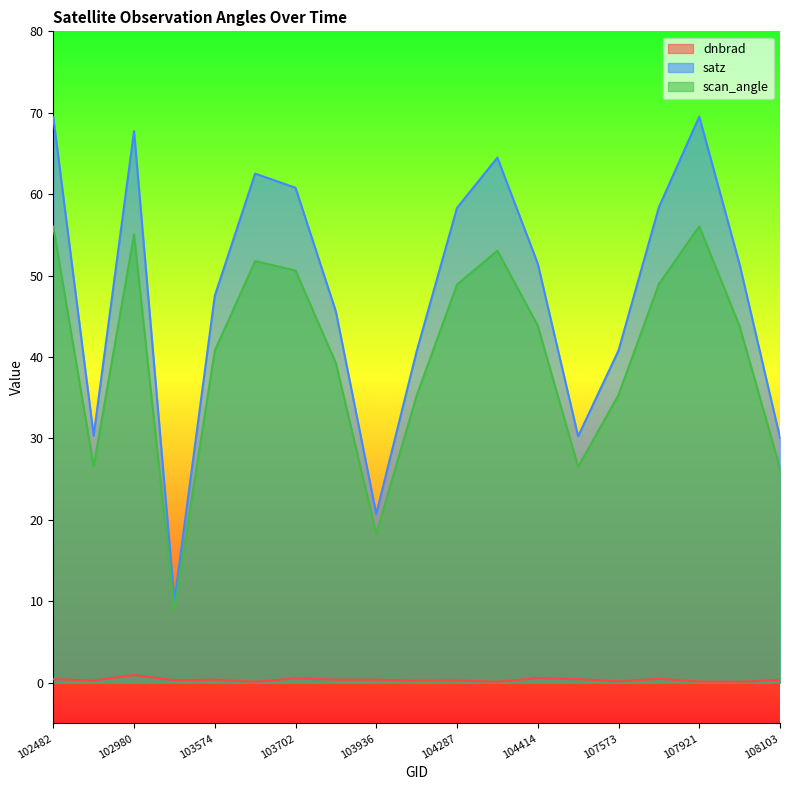

True or false: satz has more than 1 interior local peaks.

True